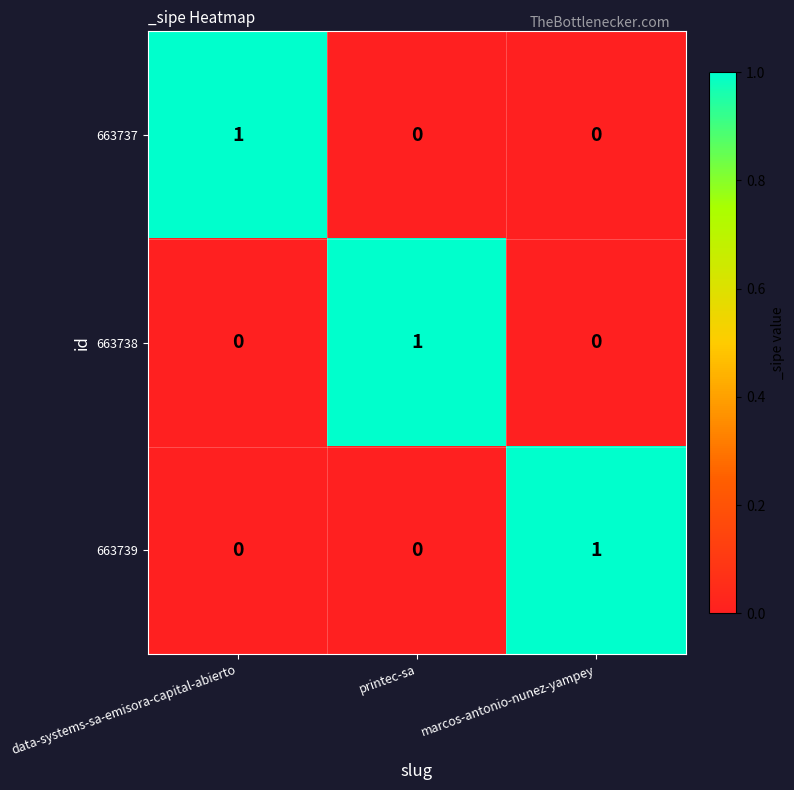

The 663738 series shows 1 at printec-sa. True or false?

True